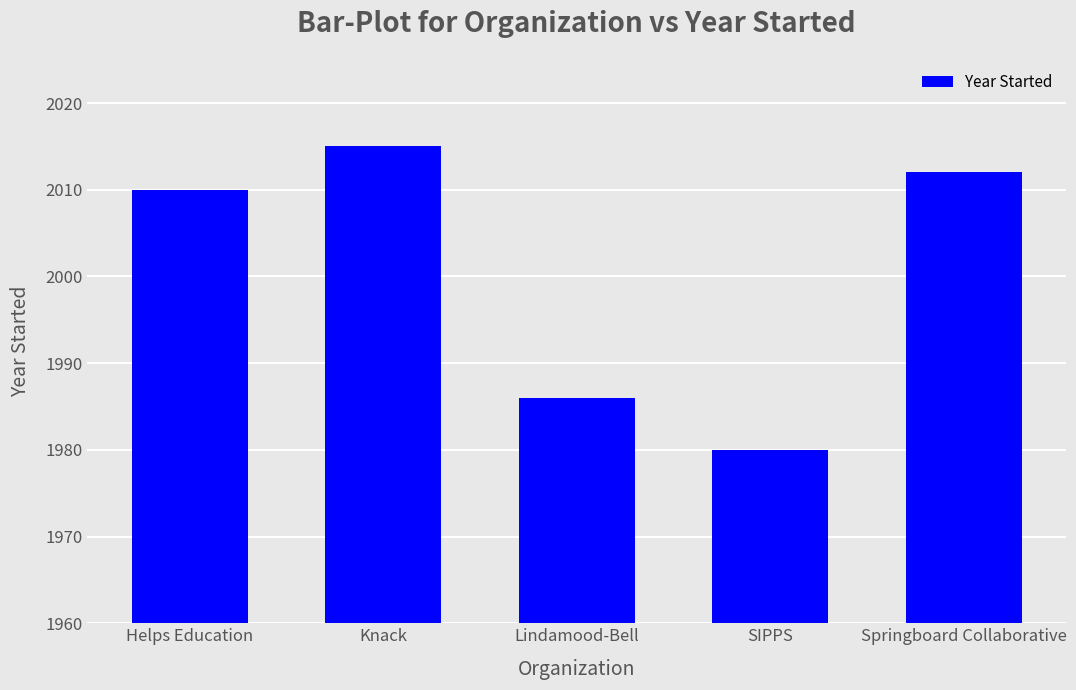

Are the bars grouped side by side (vs. stacked)?

No